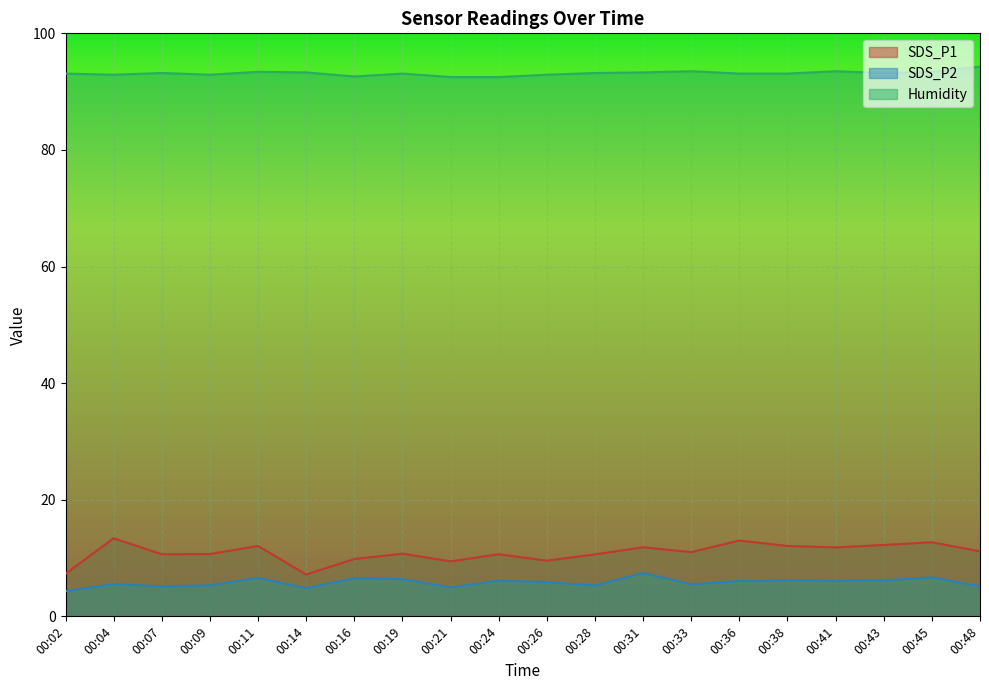

True or false: SDS_P1 and SDS_P2 cross at least once.

False